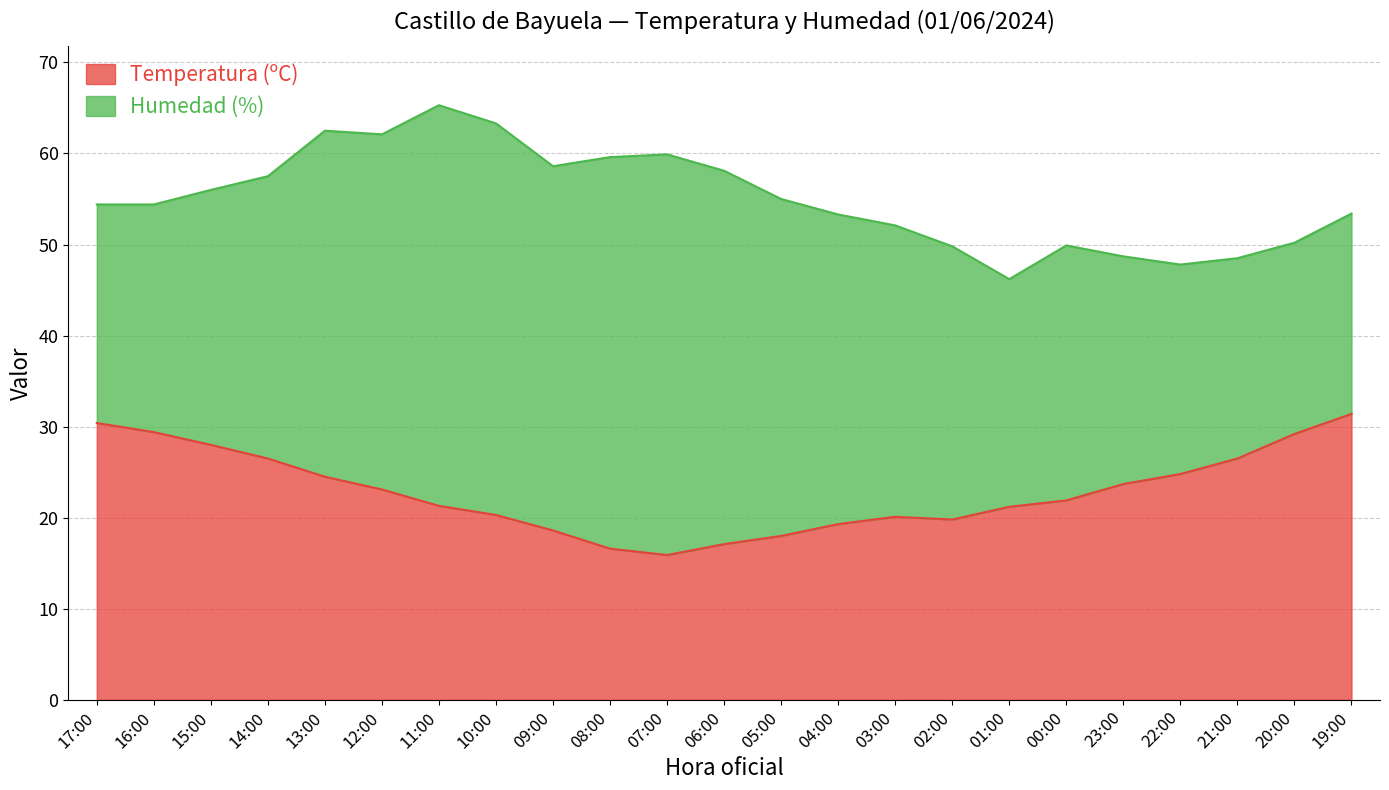

Approximately how many times larger is the value at 07:00 compared to 10:00?

0.8